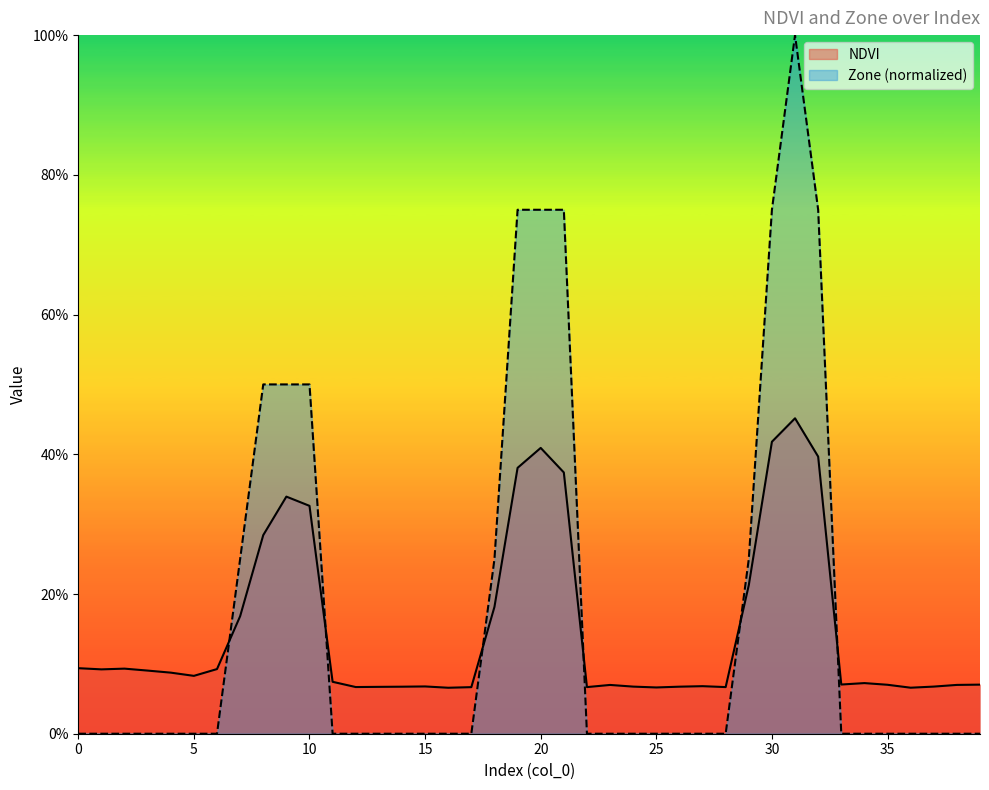

True or false: NDVI has a value of 0.1 at 24.

True